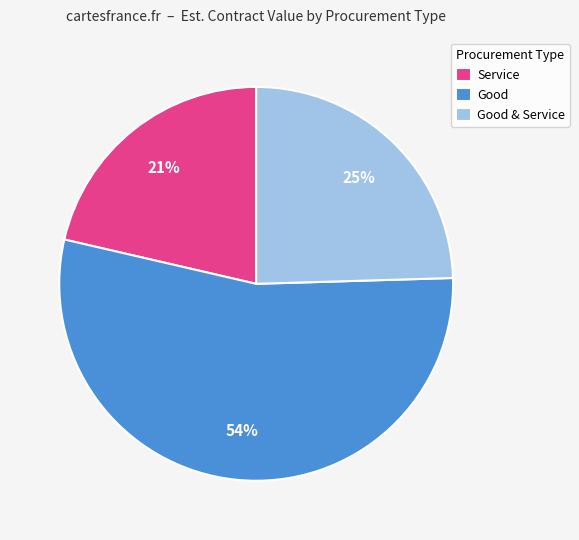

Which category has the biggest portion of the pie?

Good